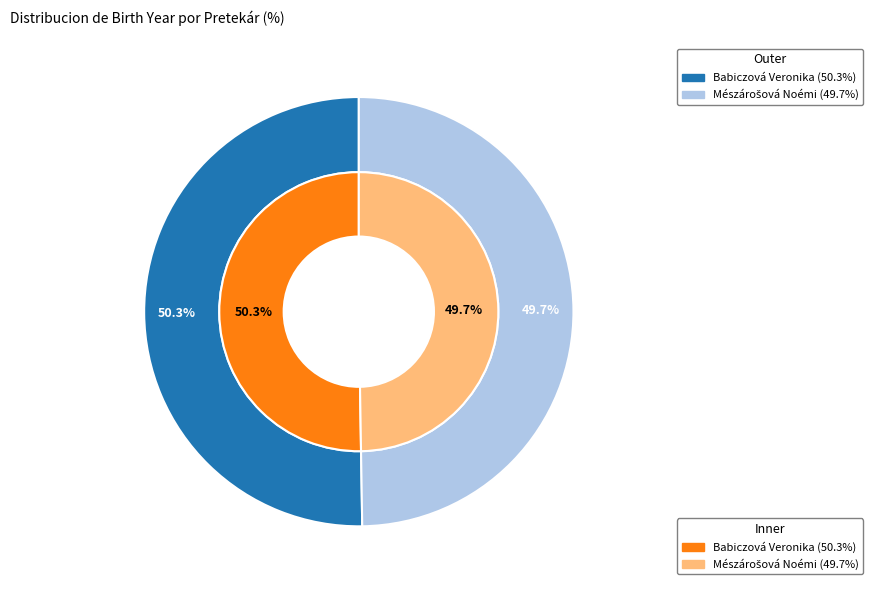

Is there any slice that represents more than half of the pie?

Yes